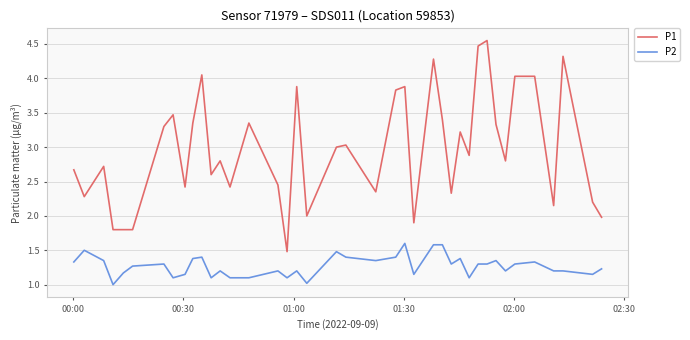

Which series has the largest range (max minus min)?

P1